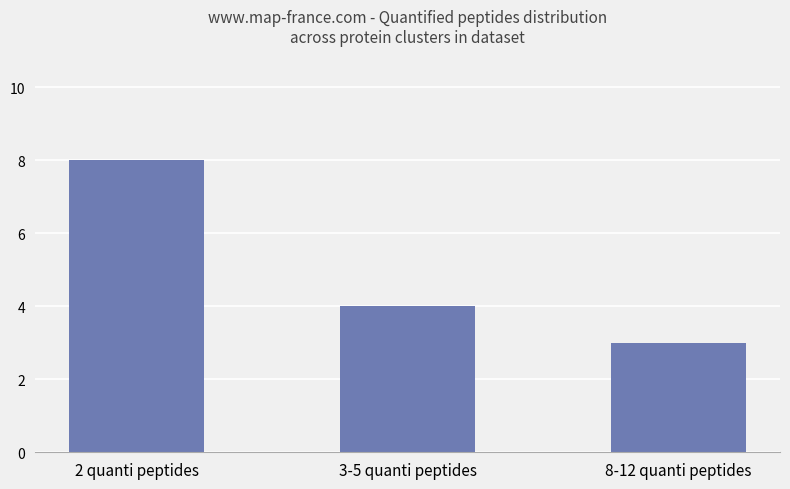

Rank the categories by value from lowest to highest.

8-12 quanti peptides, 3-5 quanti peptides, 2 quanti peptides